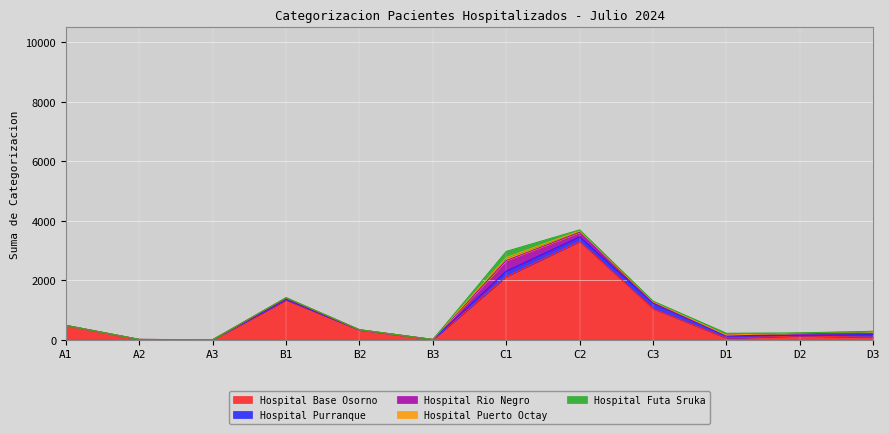

True or false: Hospital Base Osorno and Hospital Puerto Octay intersect in this chart.

False